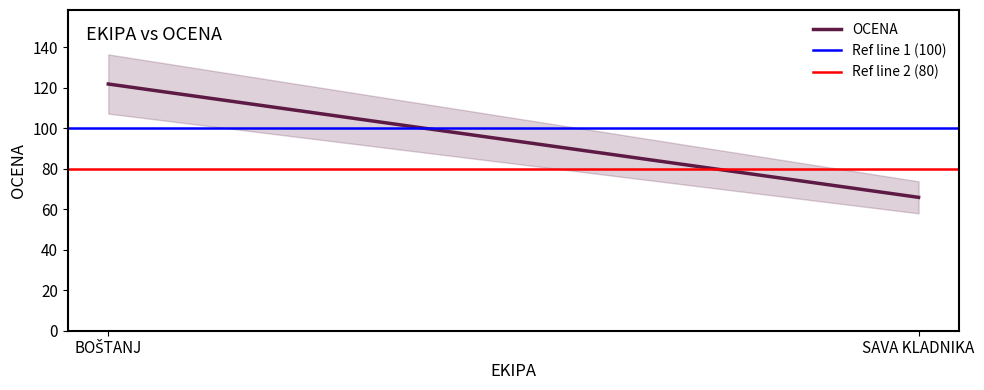

At which label does OCENA reach its minimum?

SAVA KLADNIKA